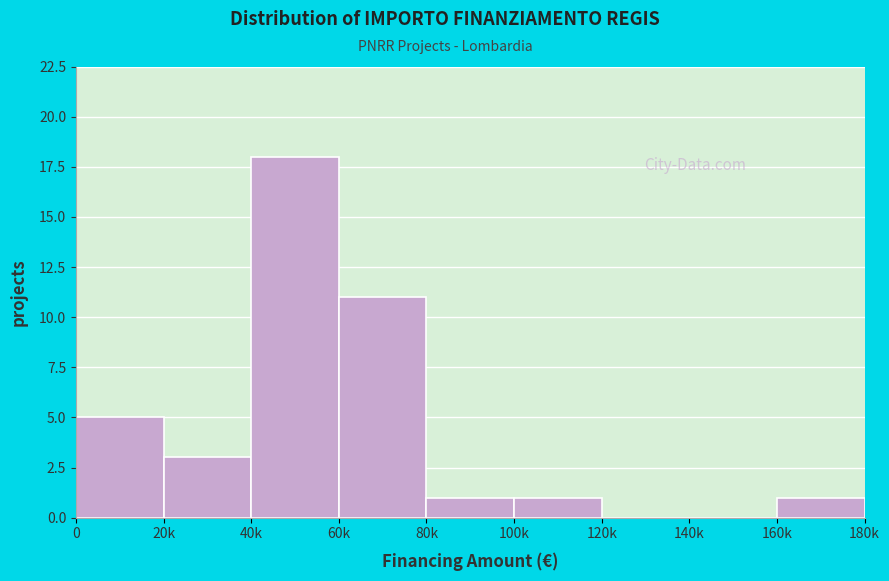

Reading right to left, what are all the values shown in this chart?

160k=1	140k=0	120k=0	100k=1	80k=1	60k=11	40k=18	20k=3	0=5